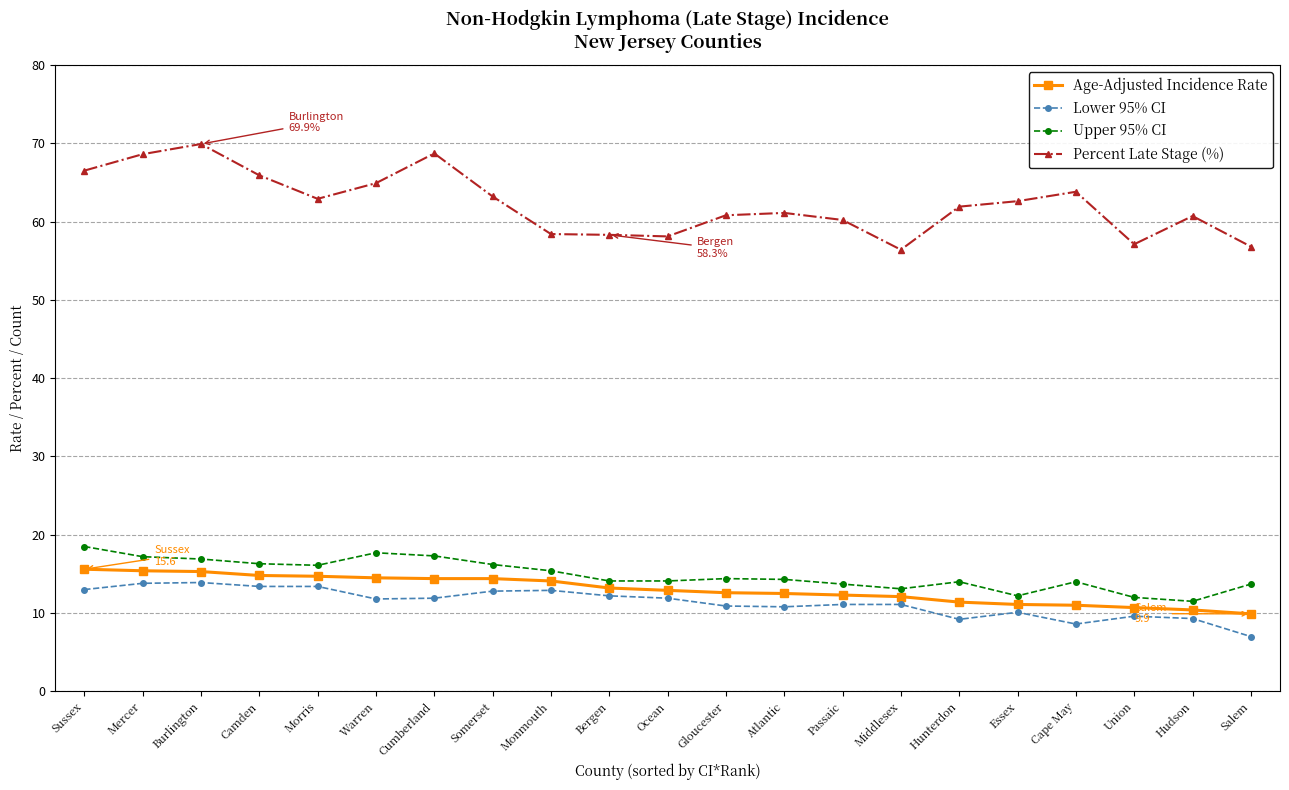

What is the sum of all Age-Adjusted Incidence Rate values?

273.3